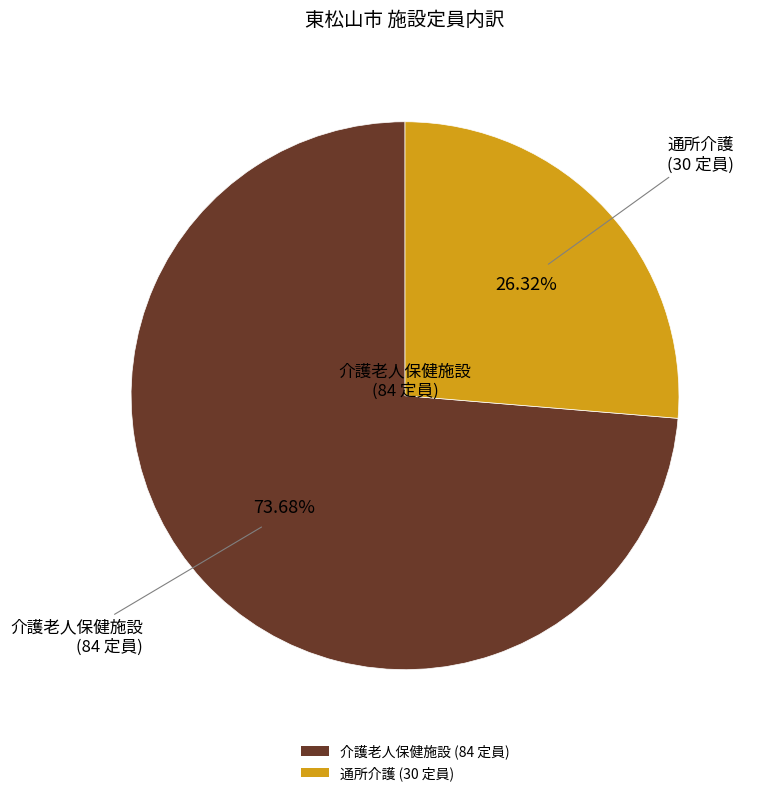

Count the number of slices in the pie.

2